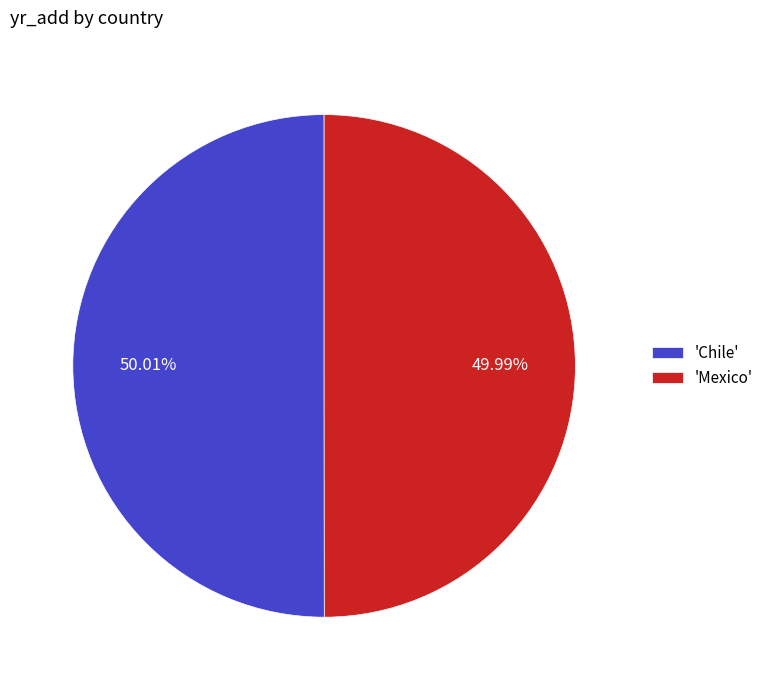

To the nearest percent, what is the average slice percentage?

50%